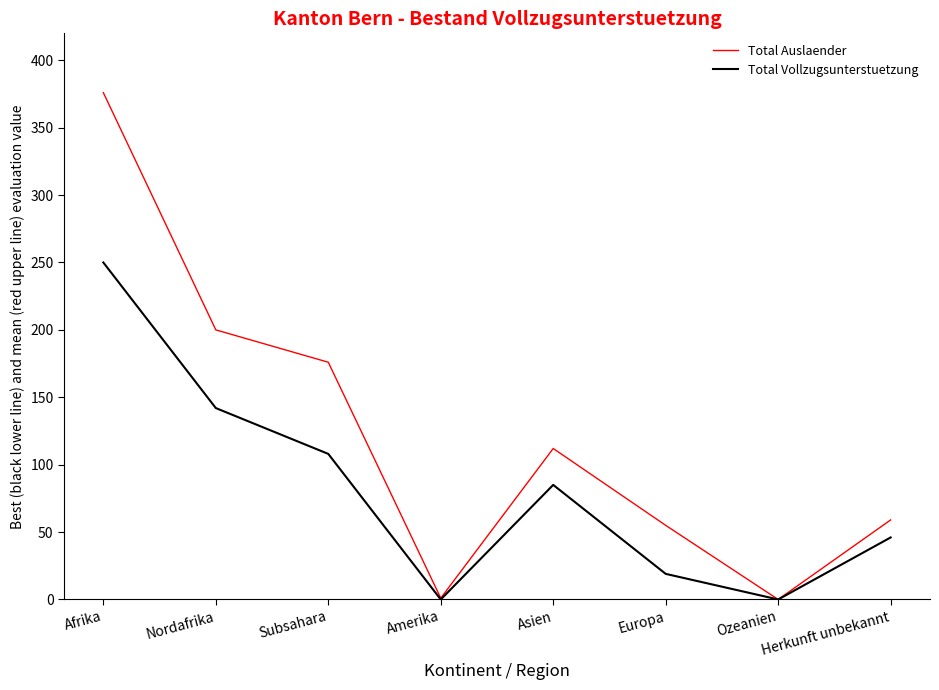

How many values in the Total Vollzugsunterstuetzung series are below 85?

4